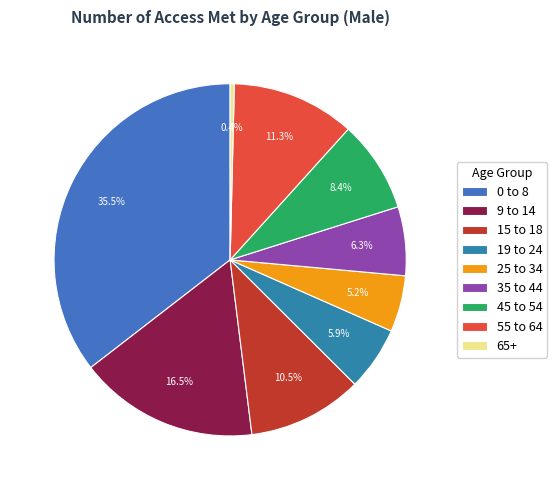

What percentage do 19 to 24 and 9 to 14 together represent?

22.4%